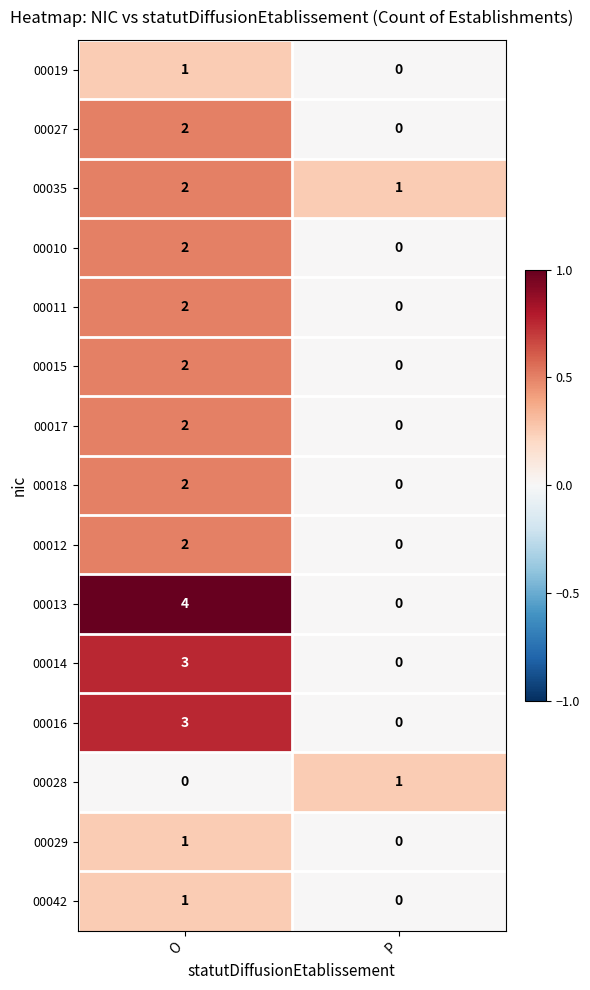

What is the spread (max minus min) of values at O?

4